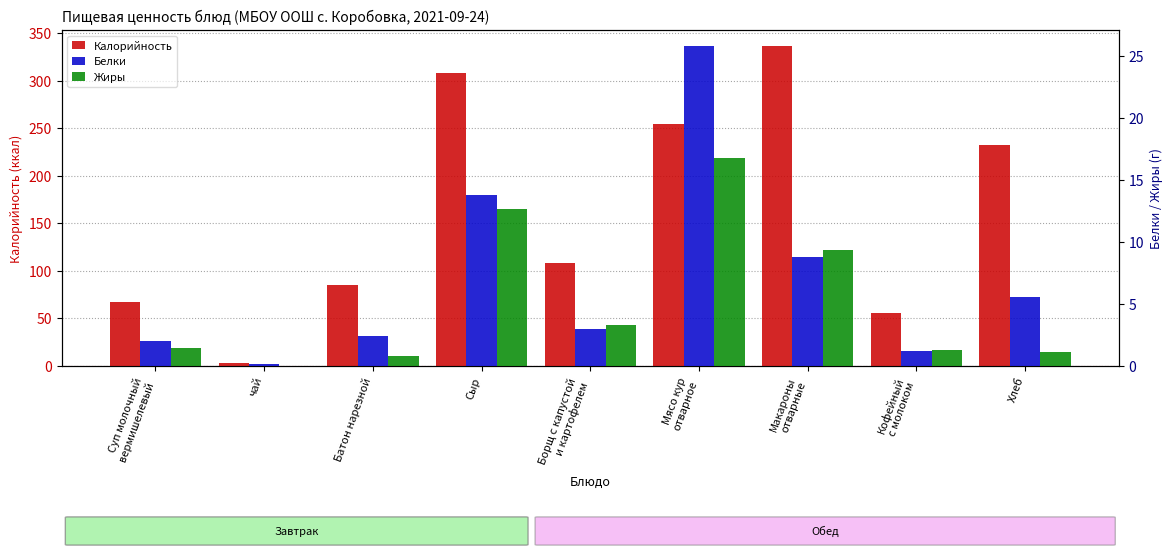

How many values in the Белки series are below 3?

4